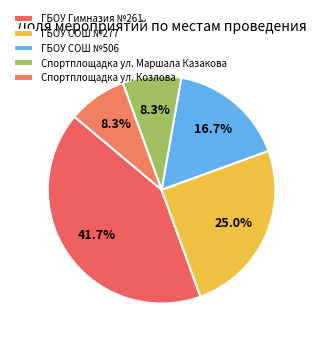

How many slices are in this pie chart?

5